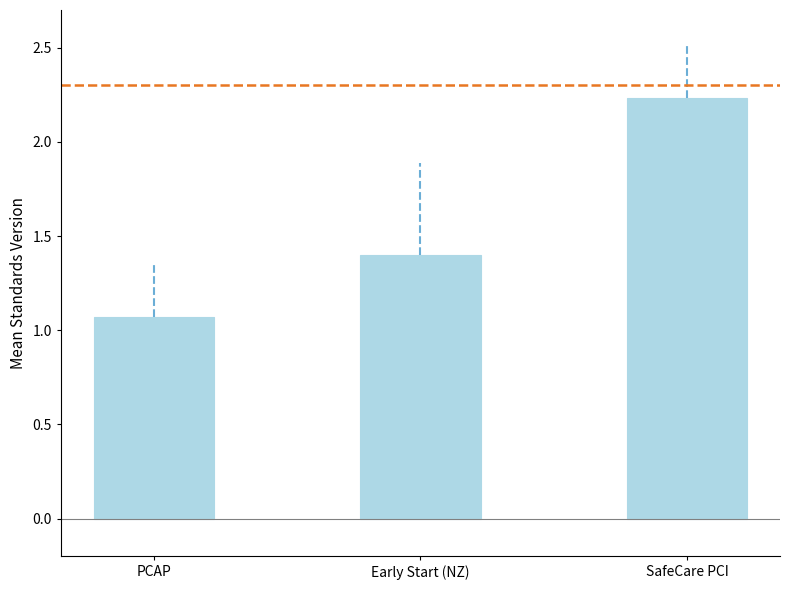

Rank the categories by value from highest to lowest.

SafeCare PCI, Early Start (NZ), PCAP